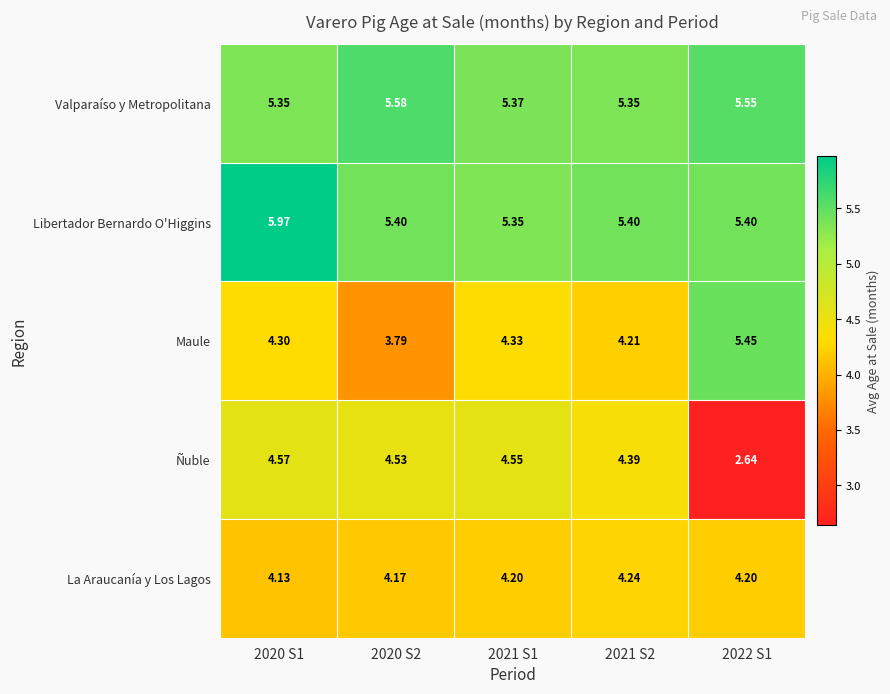

Which series has the largest range (max minus min)?

Ñuble